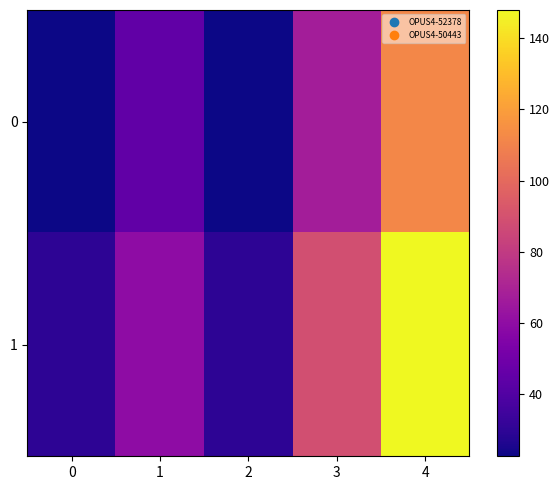

List the series in order of their peak value, highest first.

1, 0